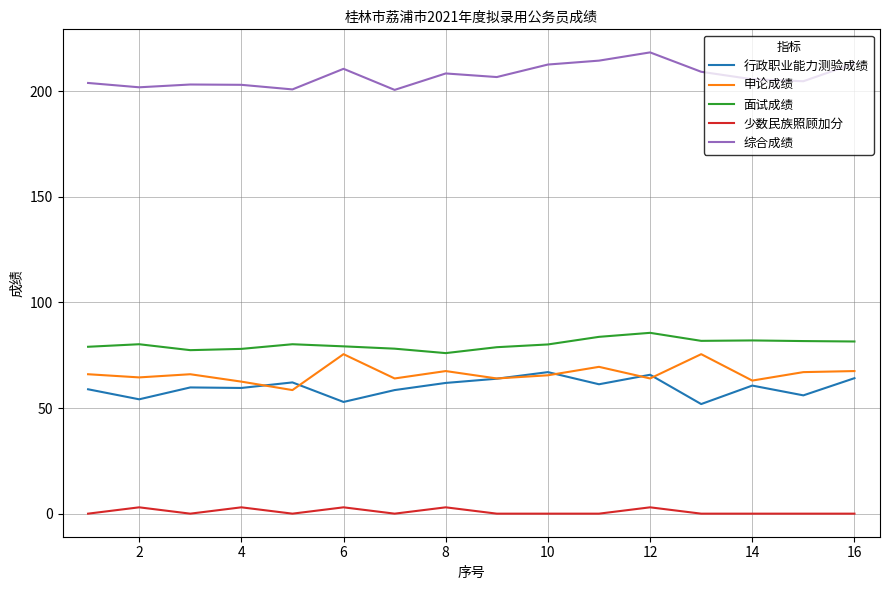

True or false: 面试成绩 and 少数民族照顾加分 intersect in this chart.

False